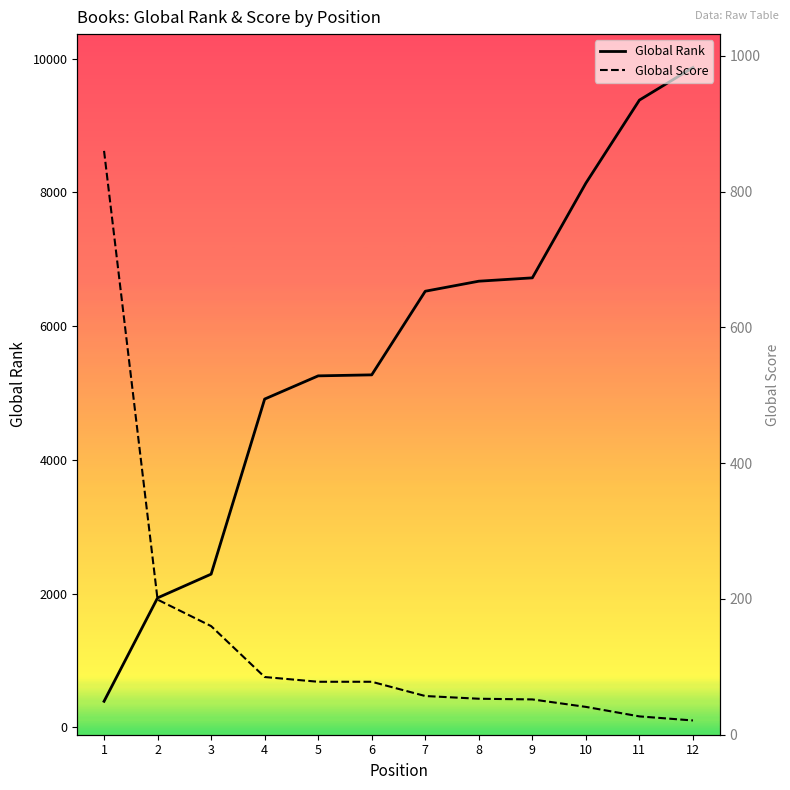

What is the value of the Global Rank point at the 11th from the left?

9381